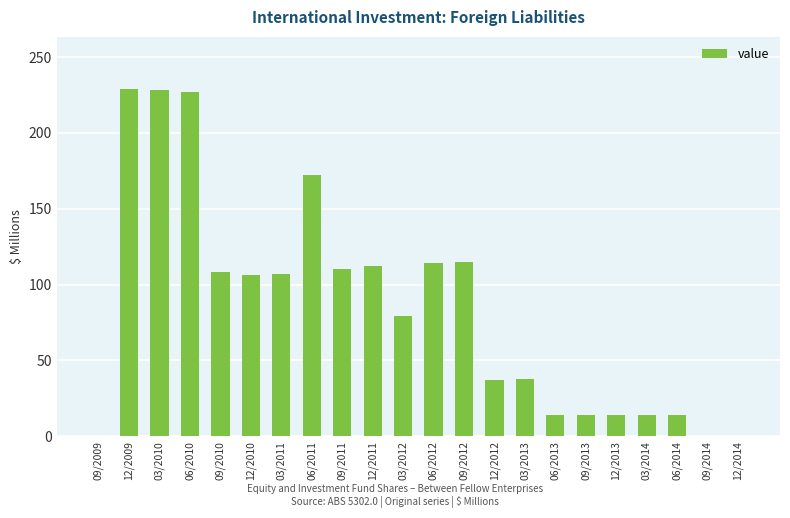

What is the maximum value shown in the chart?

229